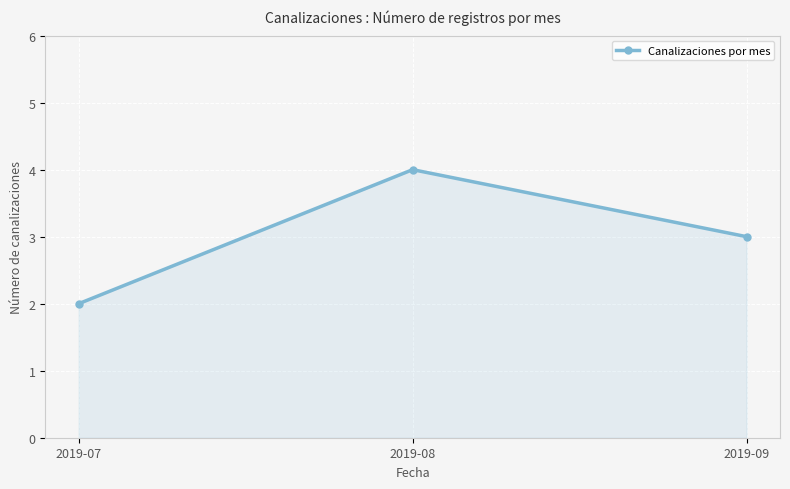

Which category has the lowest value across all series?

2019-07